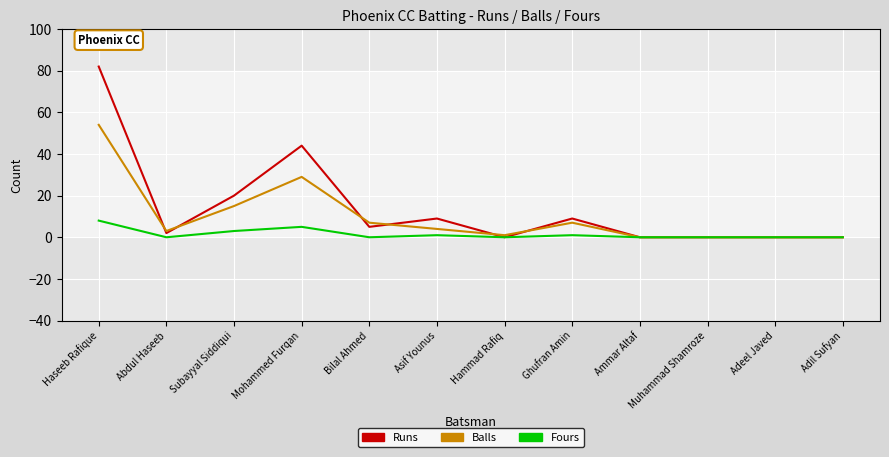

List the series in order of their overall mean, highest first.

Runs, Balls, Fours